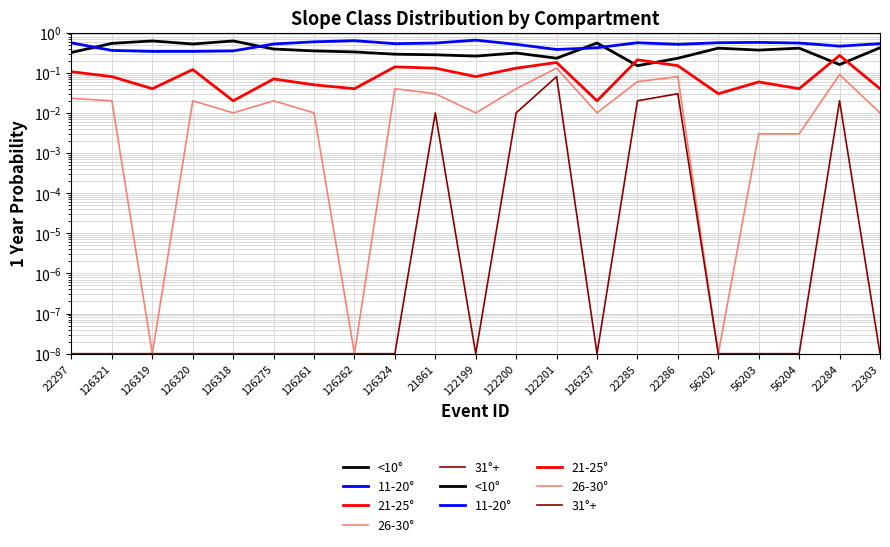

Read the 21-25° value at 122201.

0.2